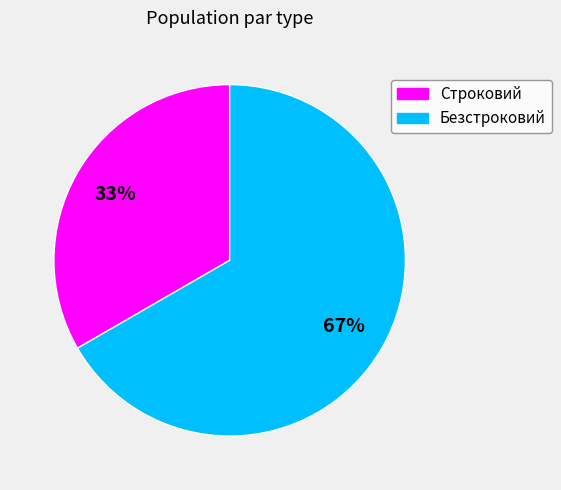

Does Безстроковий account for over 50% of the chart?

Yes